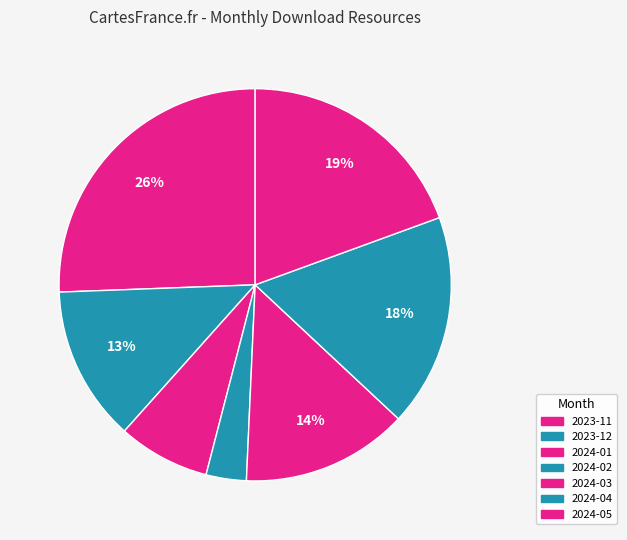

What is the smallest slice in the pie chart?

2024-02